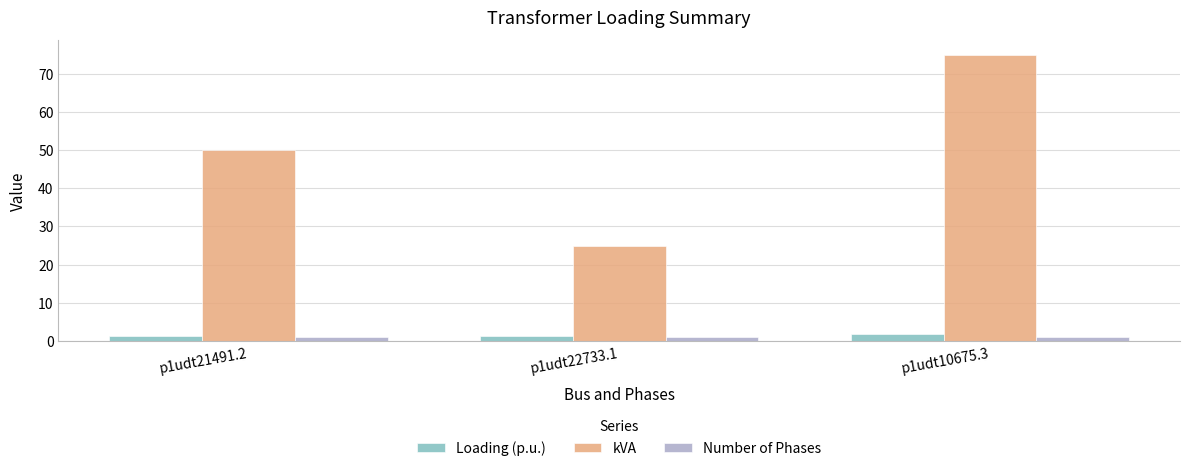

What is the sum of all kVA values?

150.0